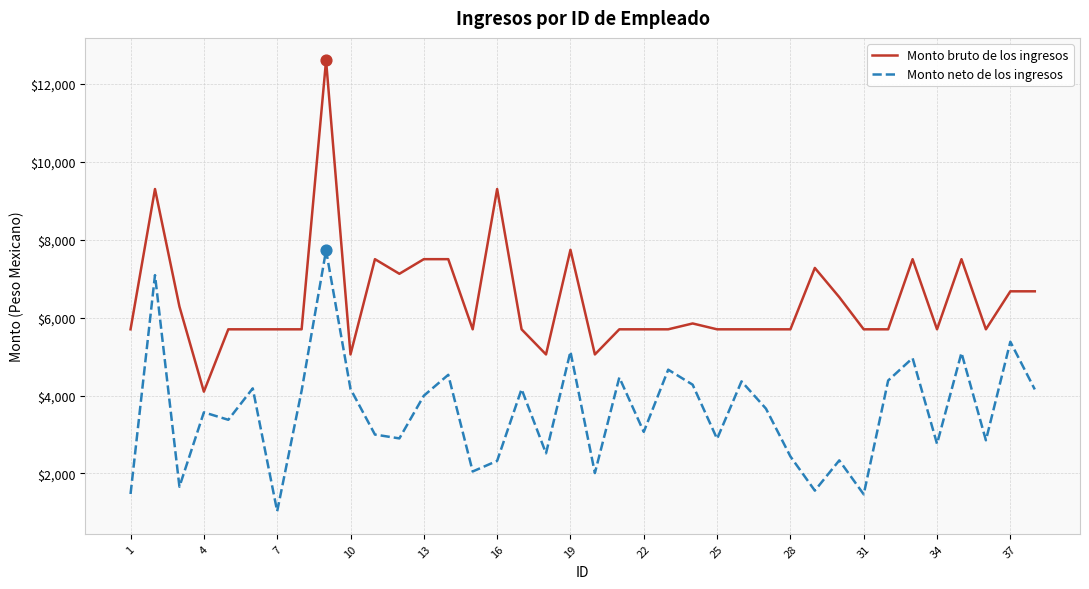

What are all the series names shown in the legend?

Monto bruto de los ingresos, Monto neto de los ingresos